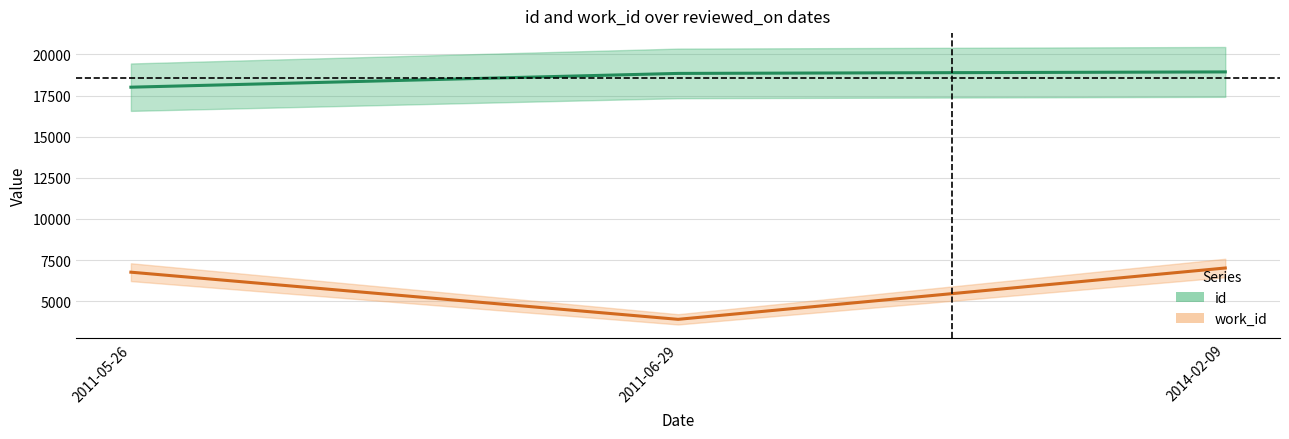

How many series are shown in this chart?

2